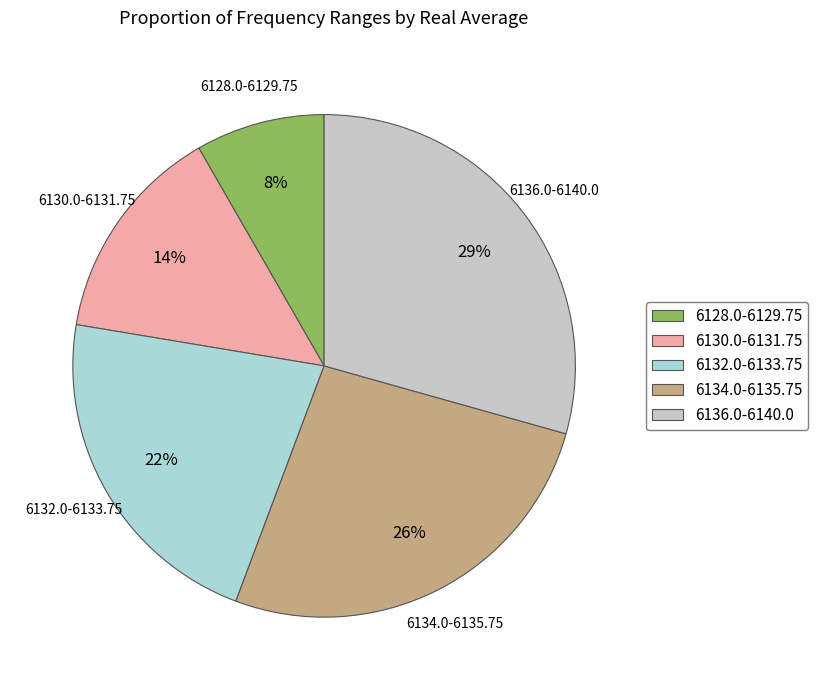

To the nearest percent, what is the combined percentage of 6128.0-6129.75 and 6130.0-6131.75?

22%